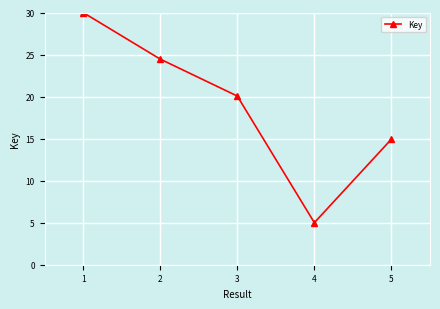

Rank the categories by value from lowest to highest.

4, 5, 3, 2, 1